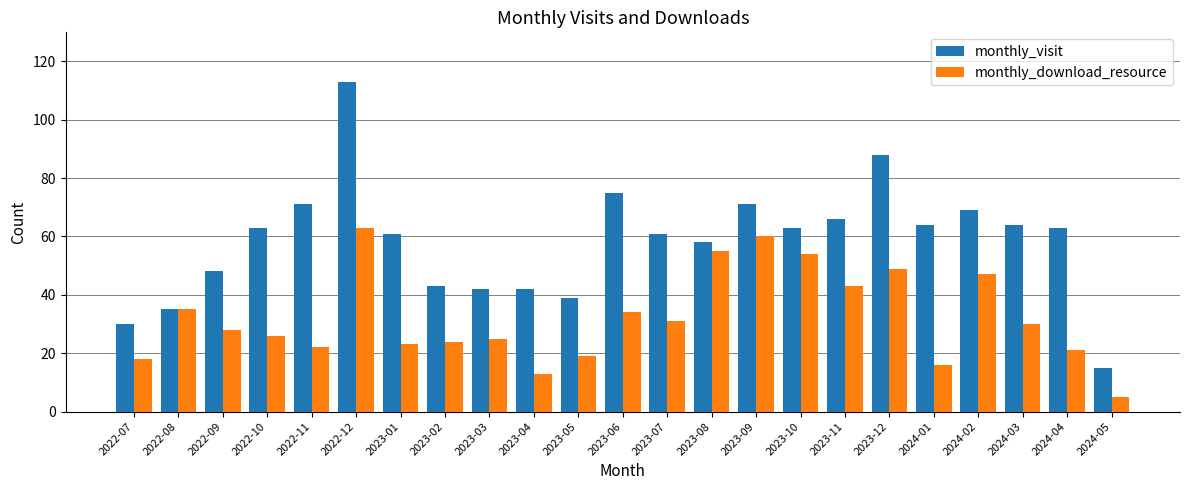

What is the sum of all monthly_visit values?

1344